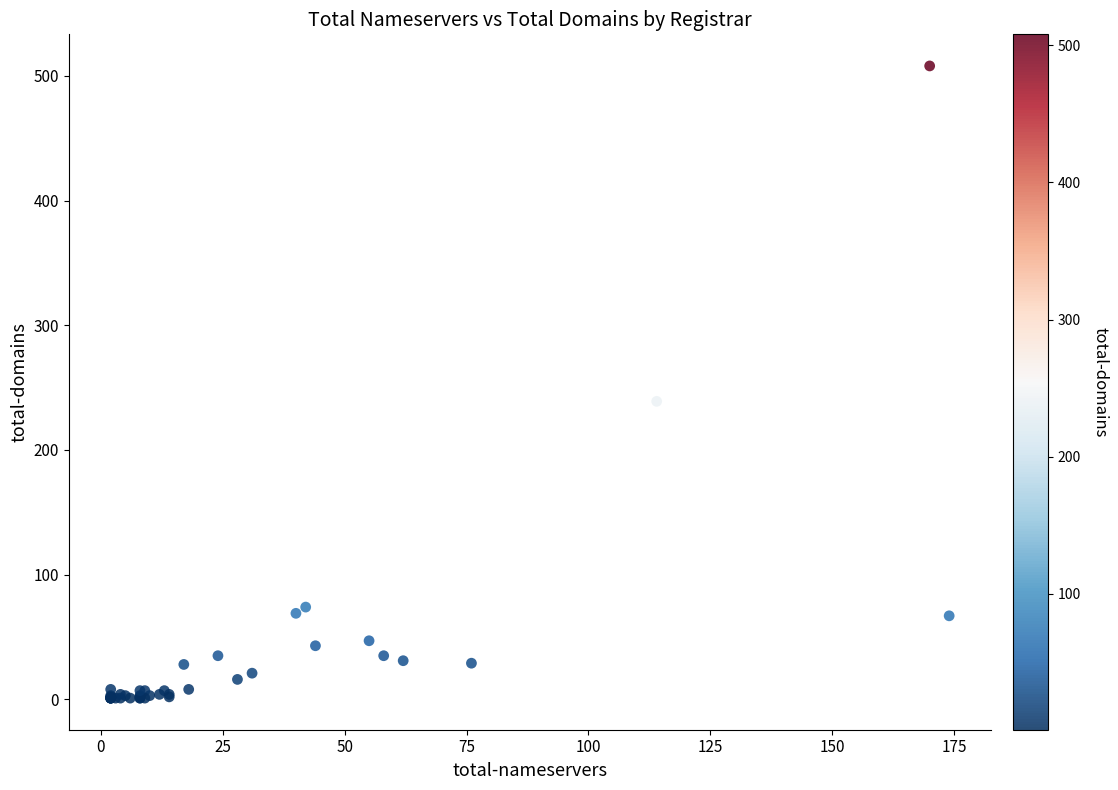

What Y value in the scatter plot is closest to 254?

239